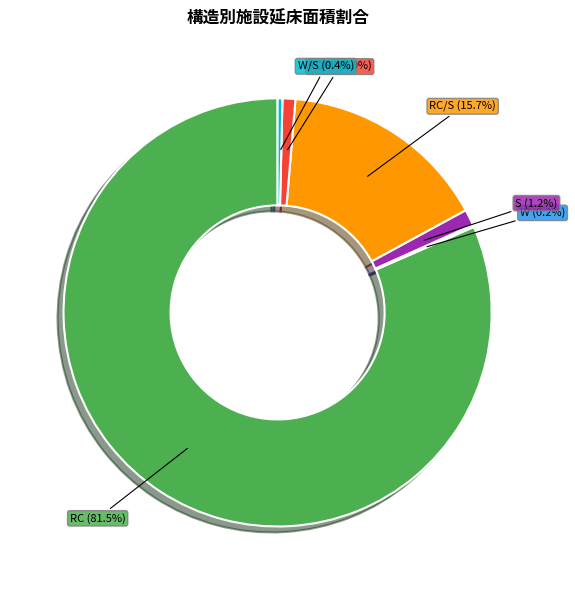

Is there any slice that represents more than half of the pie?

Yes